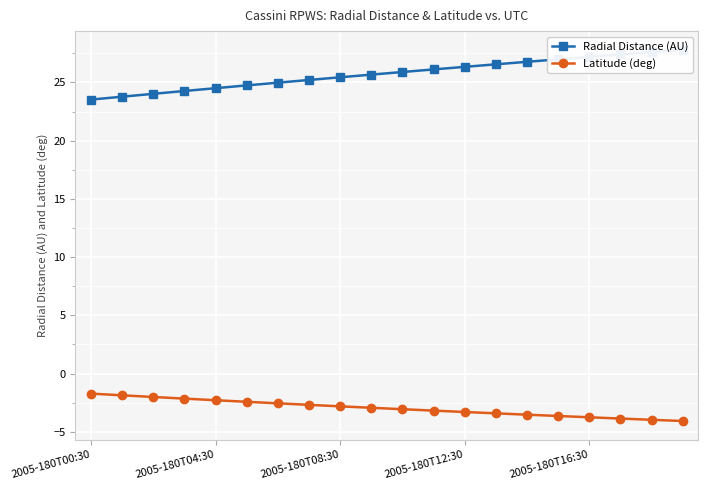

The value of Radial Distance (AU) at 10 is 25.9. True or false?

True